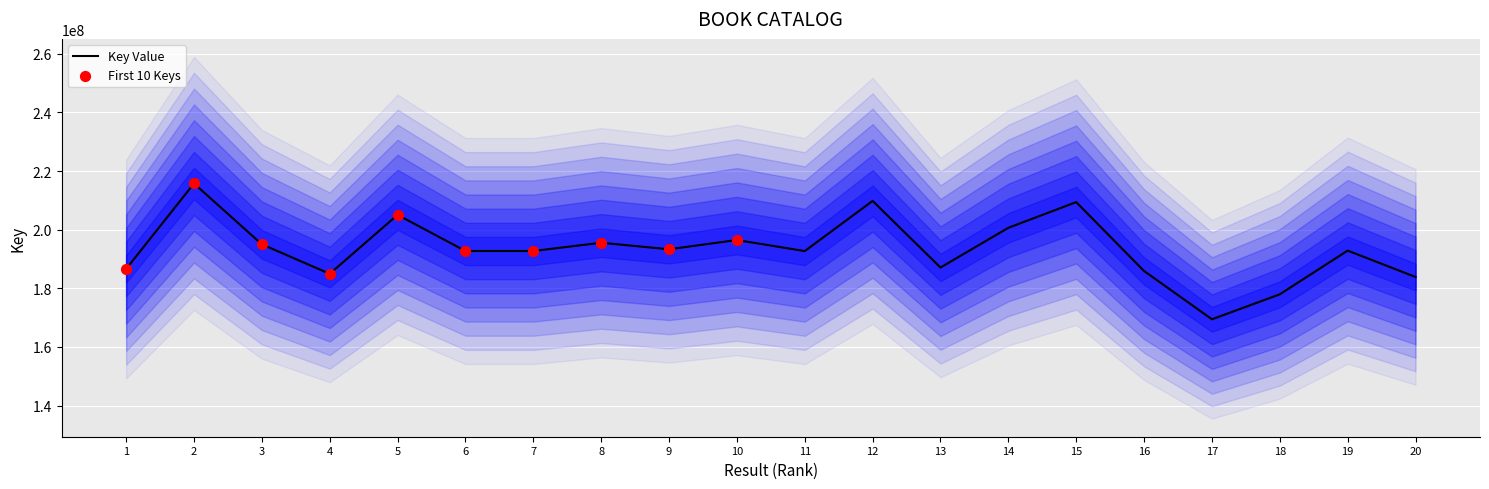

Which has a higher value, 10 or 9?

10